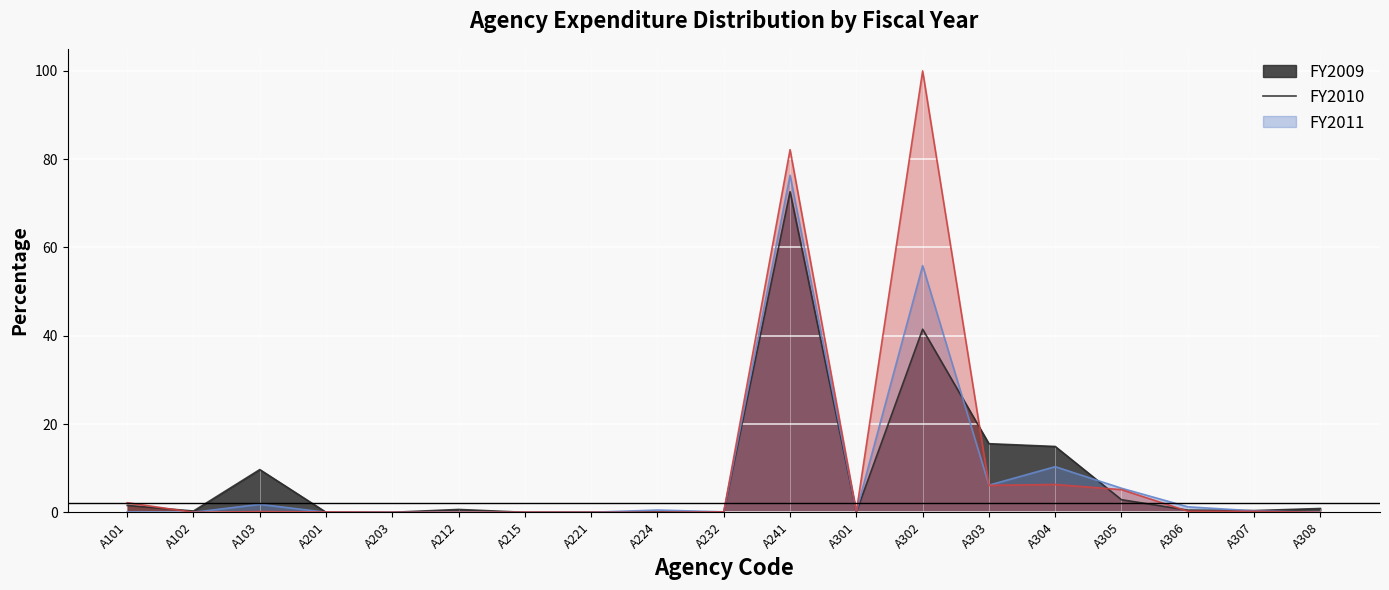

True or false: FY2011 has a value of 0.0 at A224.

True